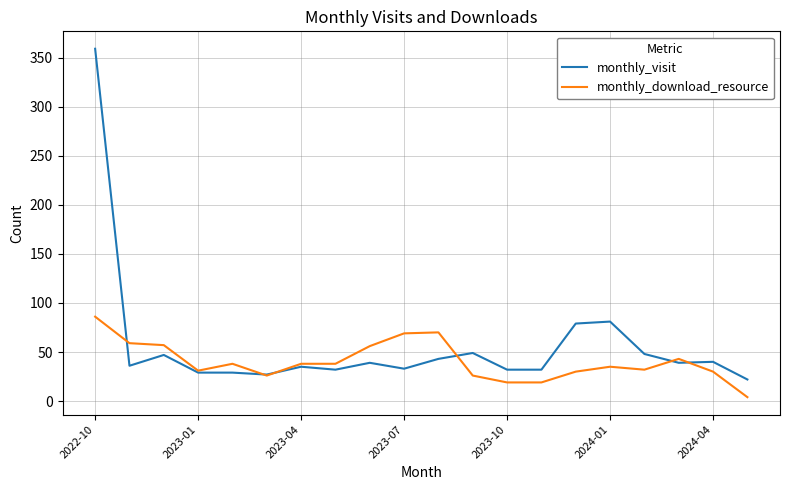

What are all the series names shown in the legend?

monthly_visit, monthly_download_resource